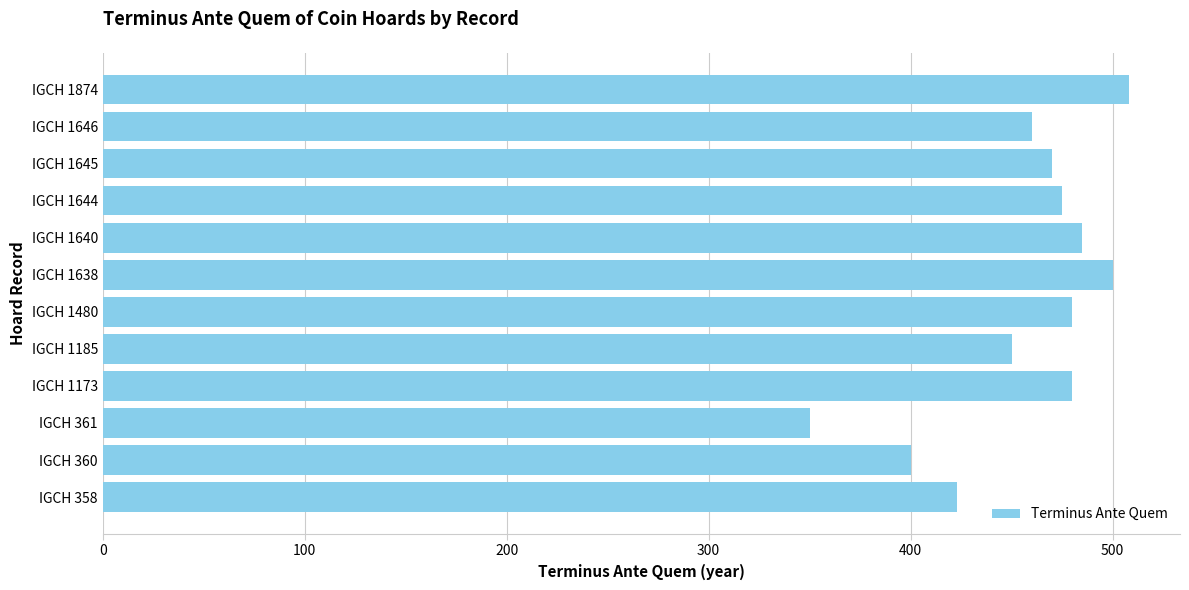

What is the average value?

457